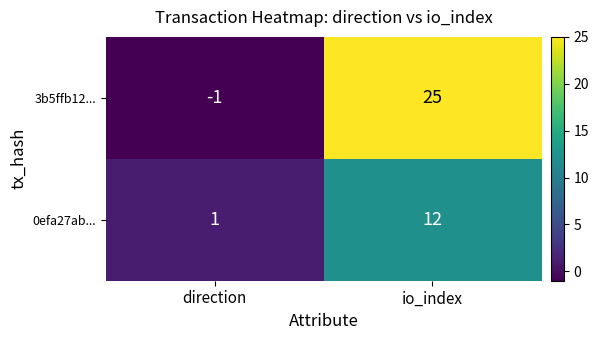

Reading right to left, extract all data points from this chart.

3b5ffb12...: 25	-1
0efa27ab...: 12	1